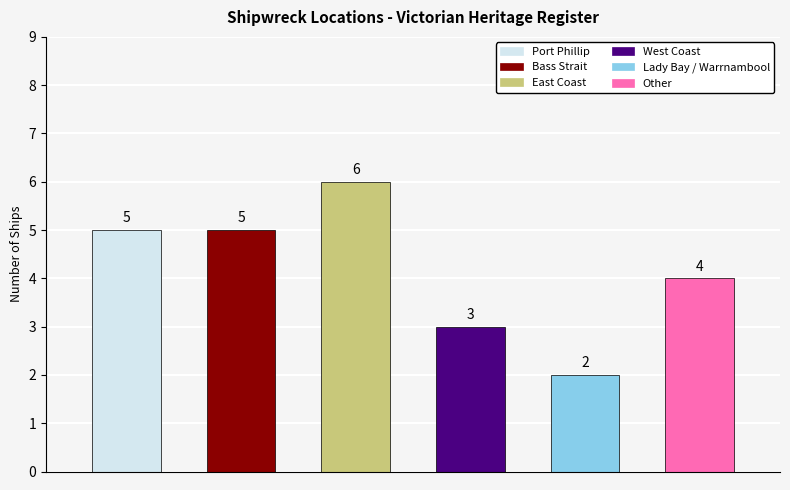

Reading right to left, what are all the values shown in this chart?

4	2	3	6	5	5